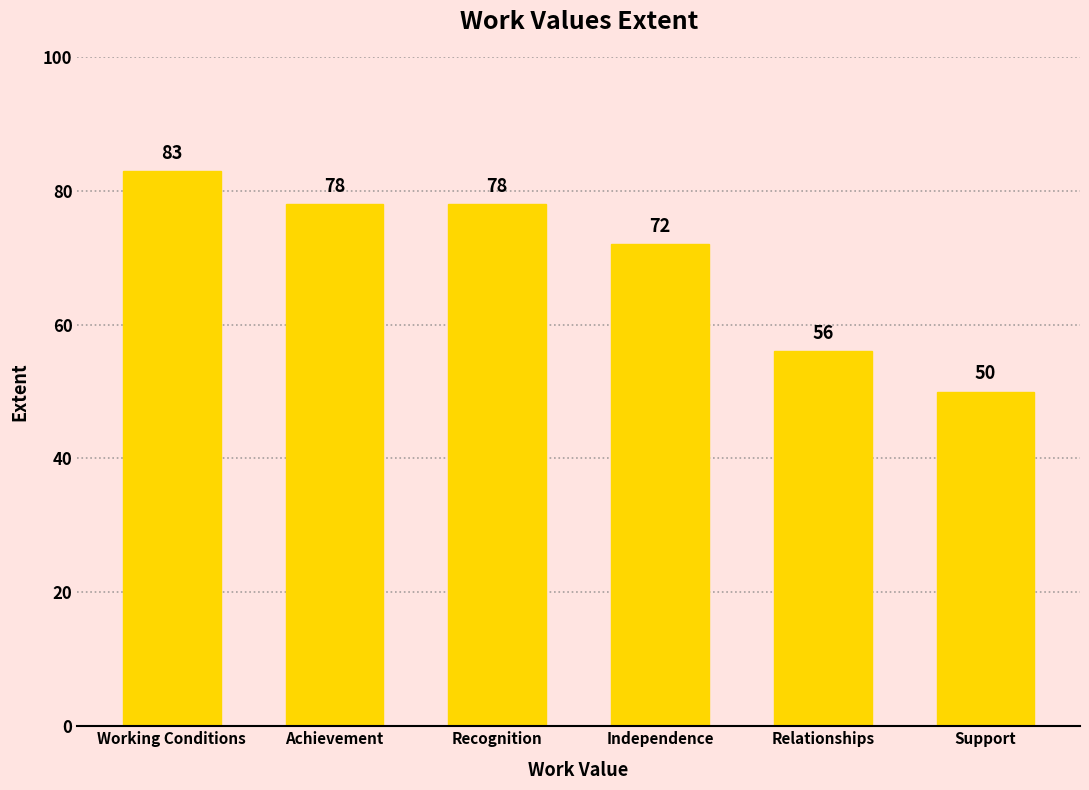

Is it true that the value at Relationships is 99?

False